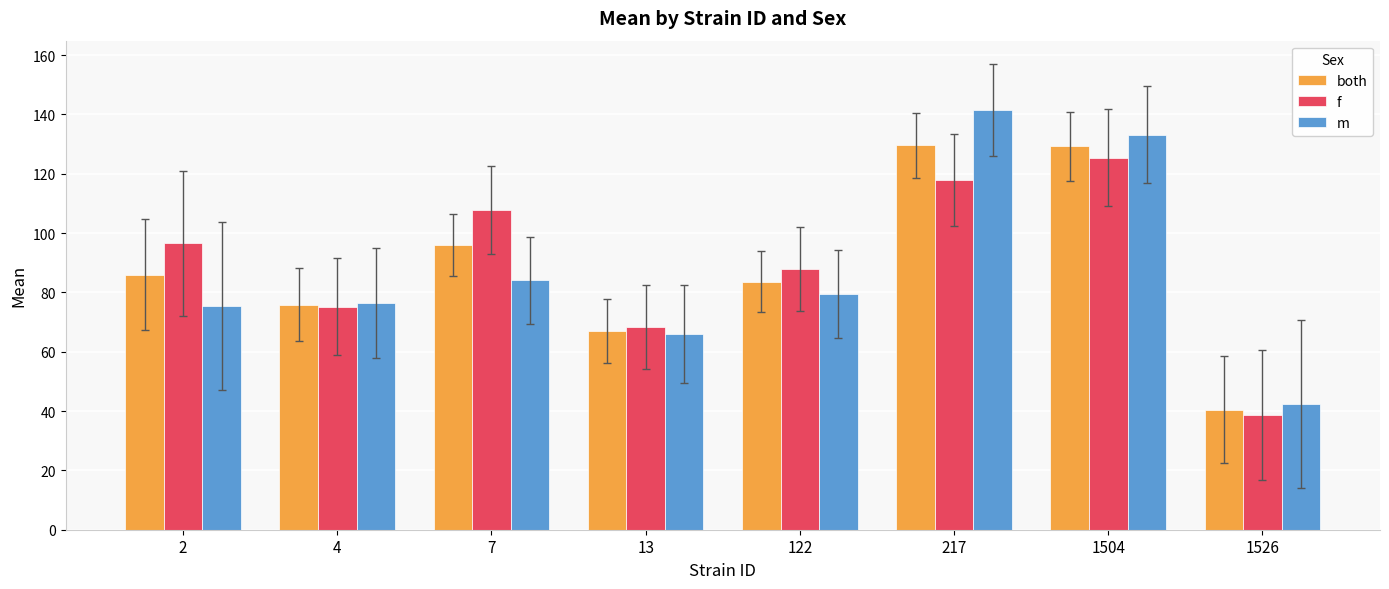

Is the value of m at 217 greater than the value of f at 4?

Yes